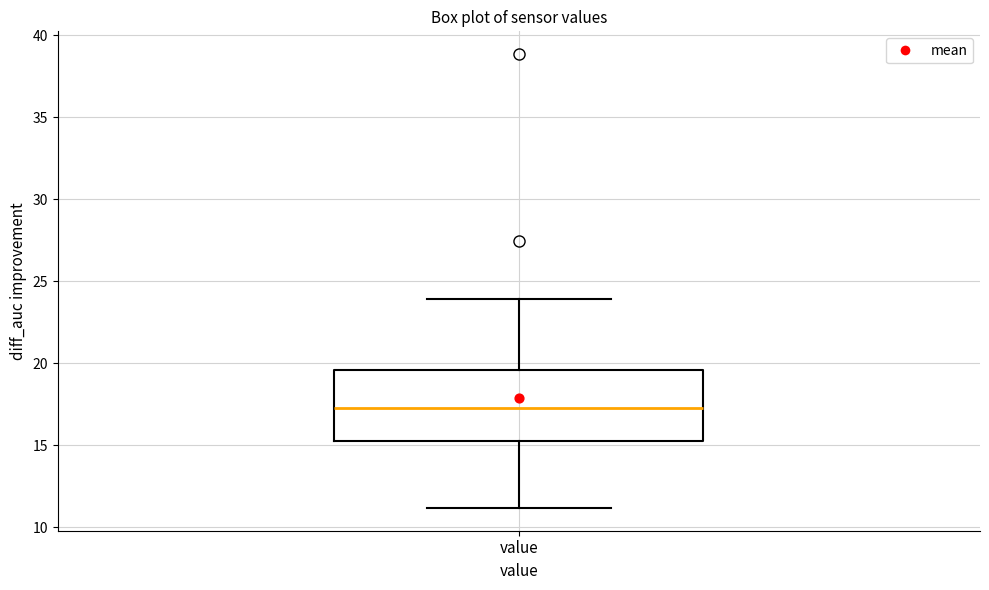

Where does the median line of the box for value sit on the y-axis? The values are not printed on the chart, so give them approximately, as read against the axis.

17.5